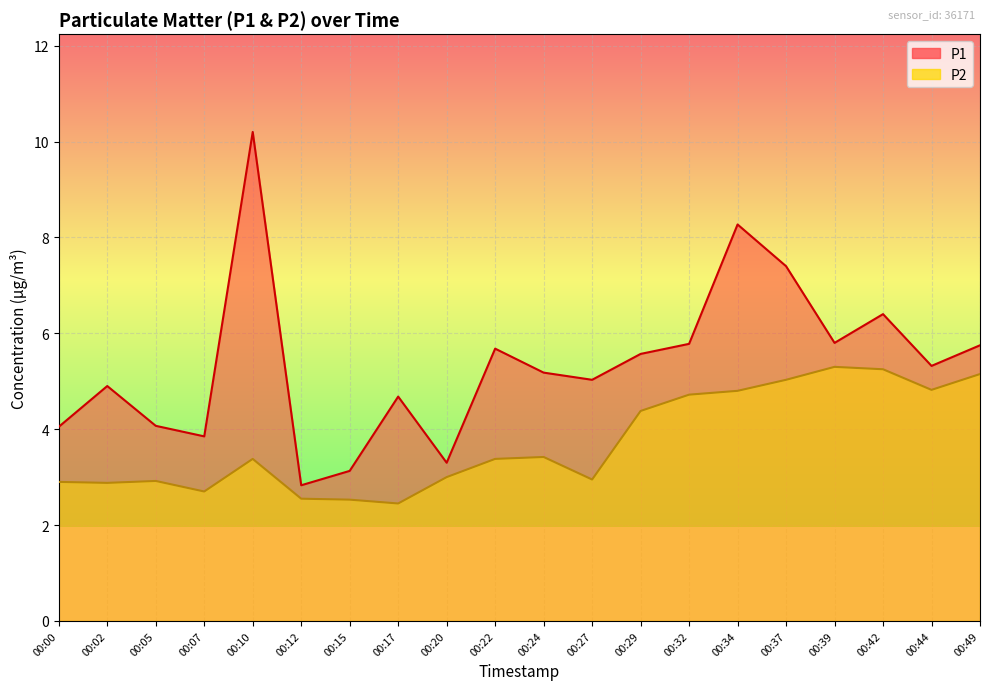

Which series has the largest total across all categories?

P1